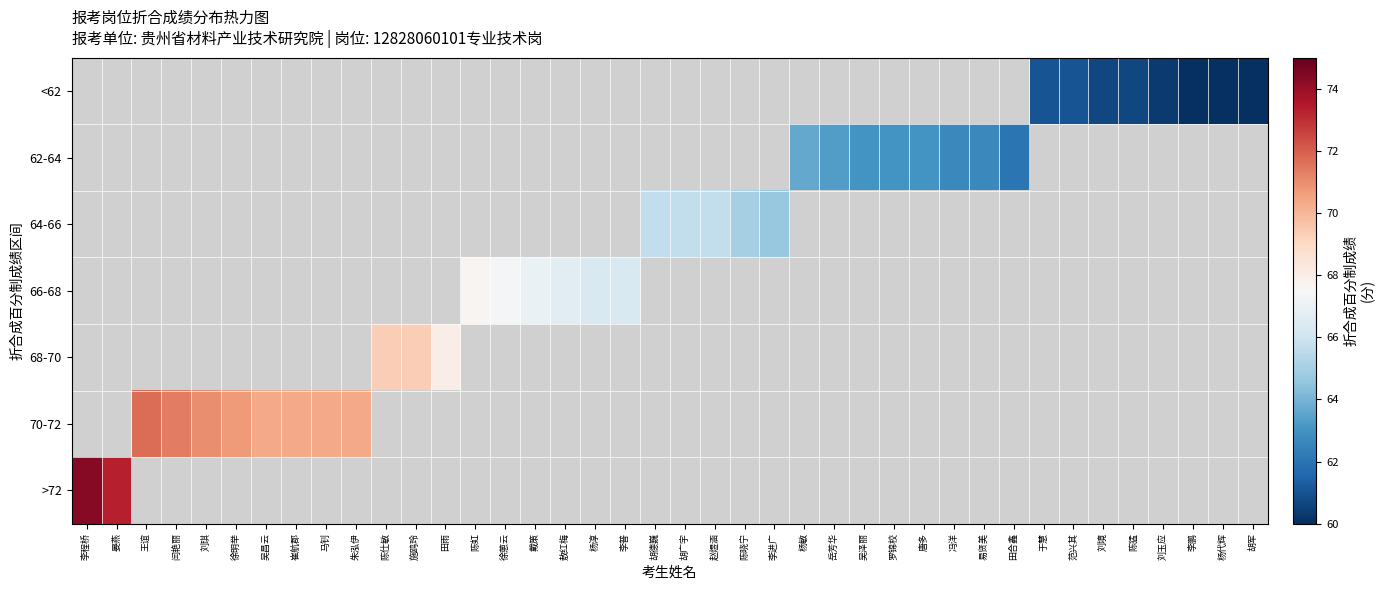

How many positive values does the 70-72 series have?

8